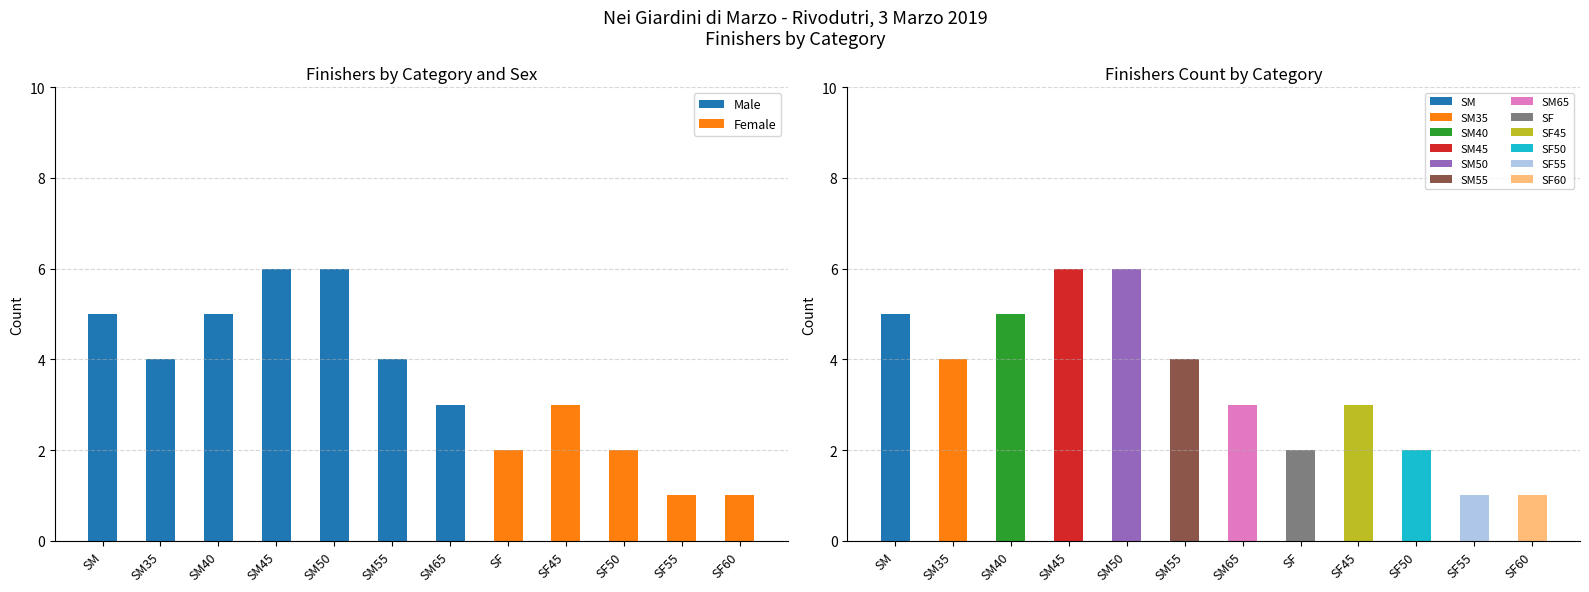

What is the total value across all series at SF?

2